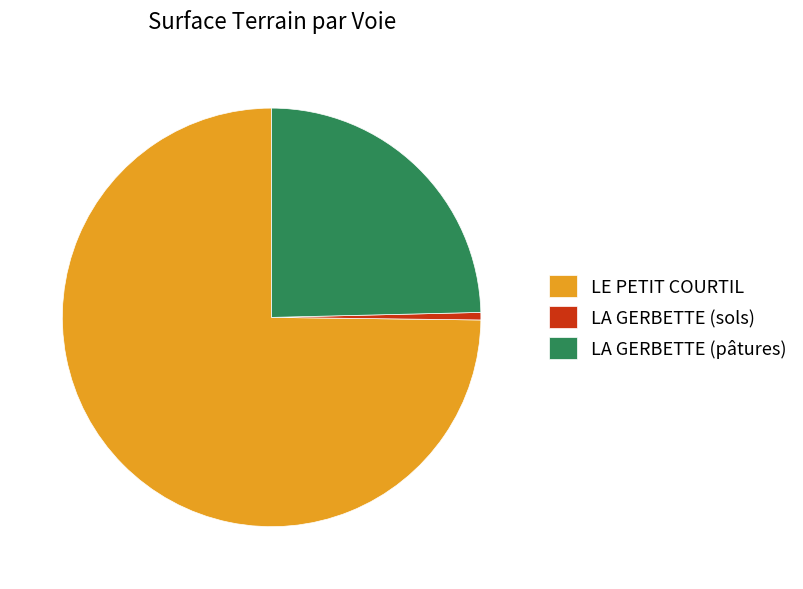

Is the sum of LA GERBETTE (sols) and LA GERBETTE (pâtures) greater than half?

No